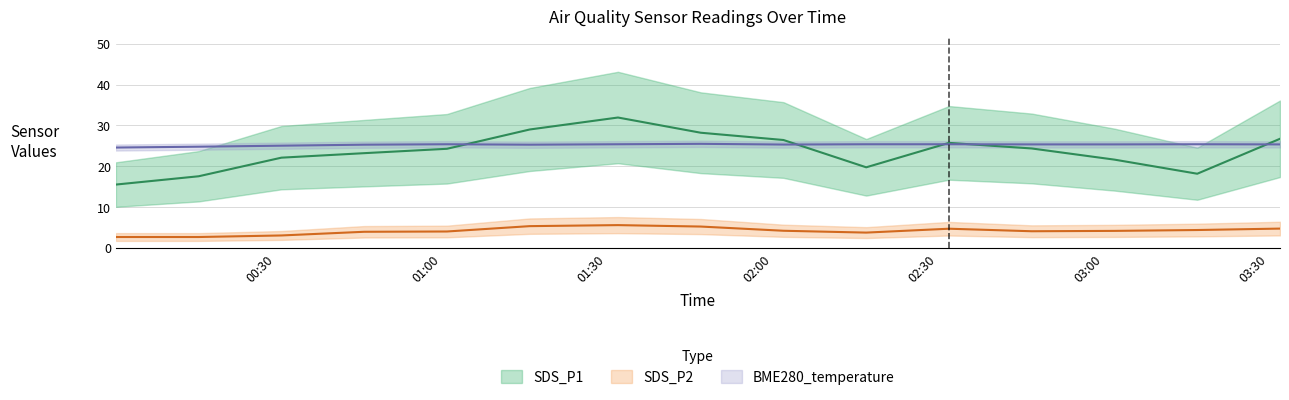

How many data points in BME280_temperature are less than 25?

2